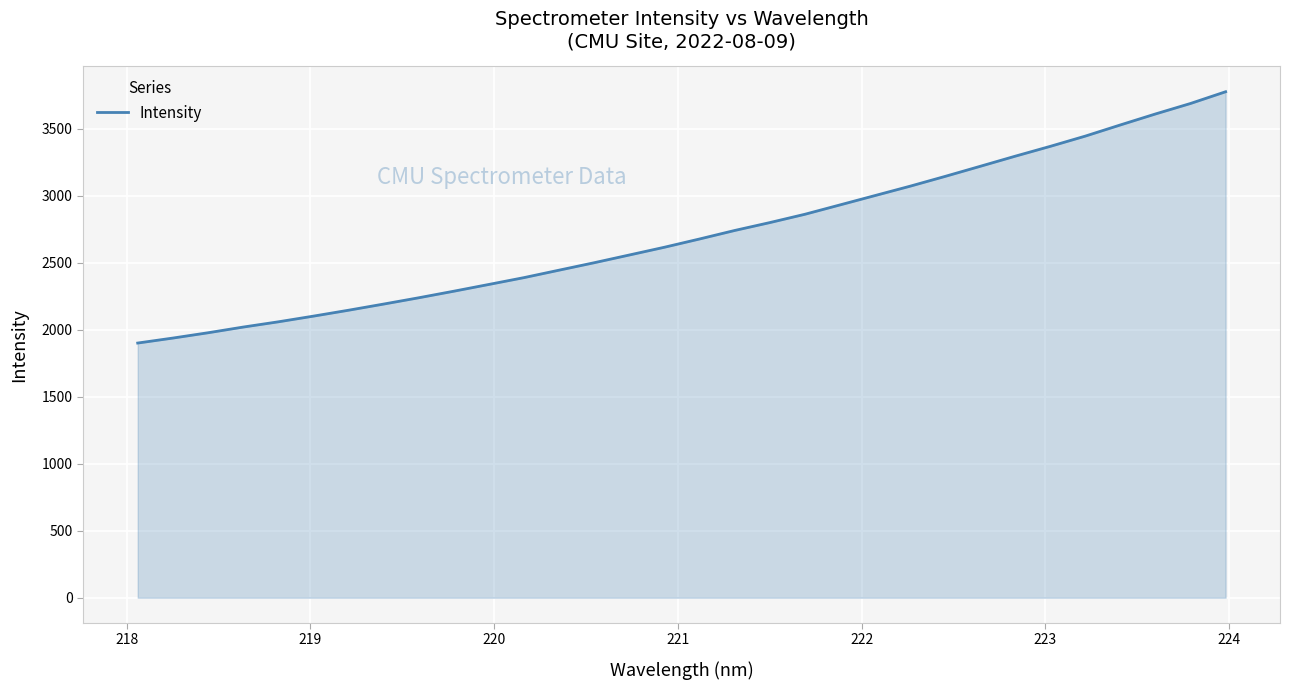

What is the smallest value displayed?

1901.4